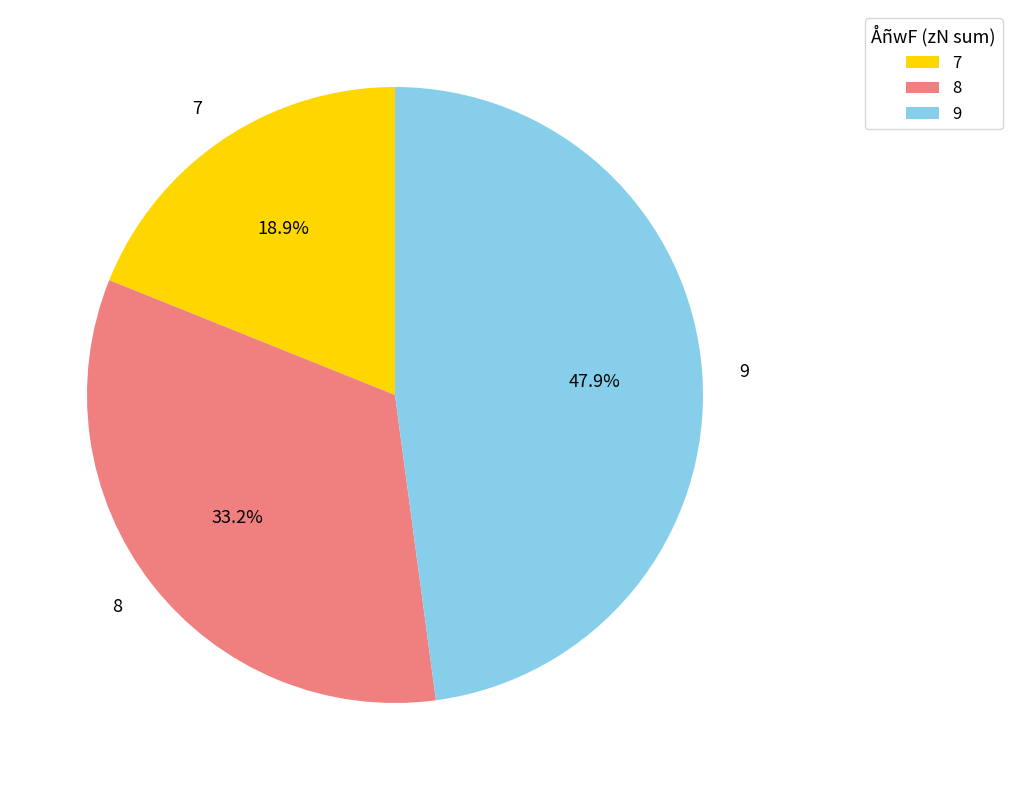

What percentage is the 7 slice, to the nearest percent?

19%